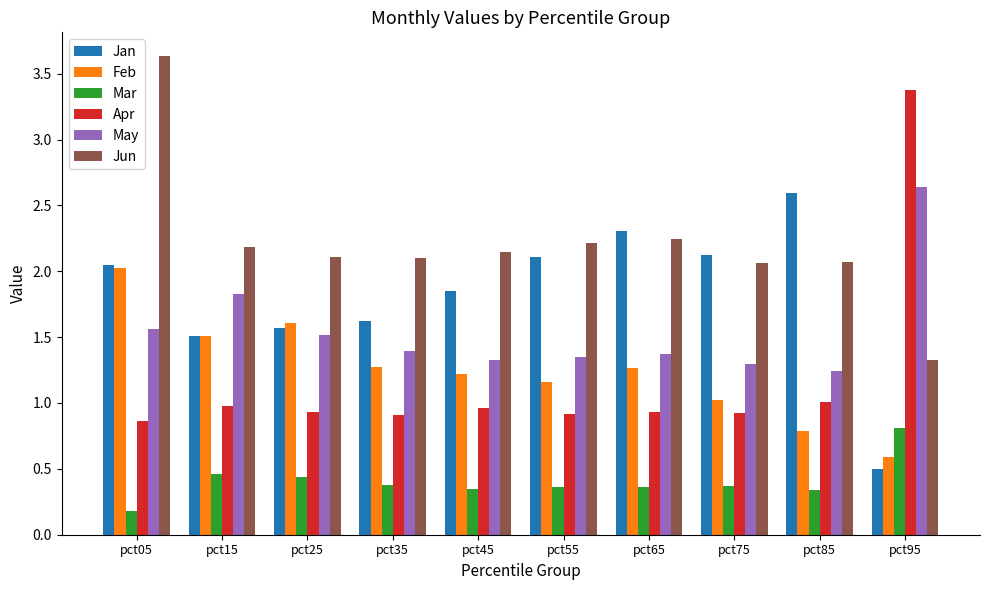

True or false: Jun has a value of 2.1 at pct25.

True